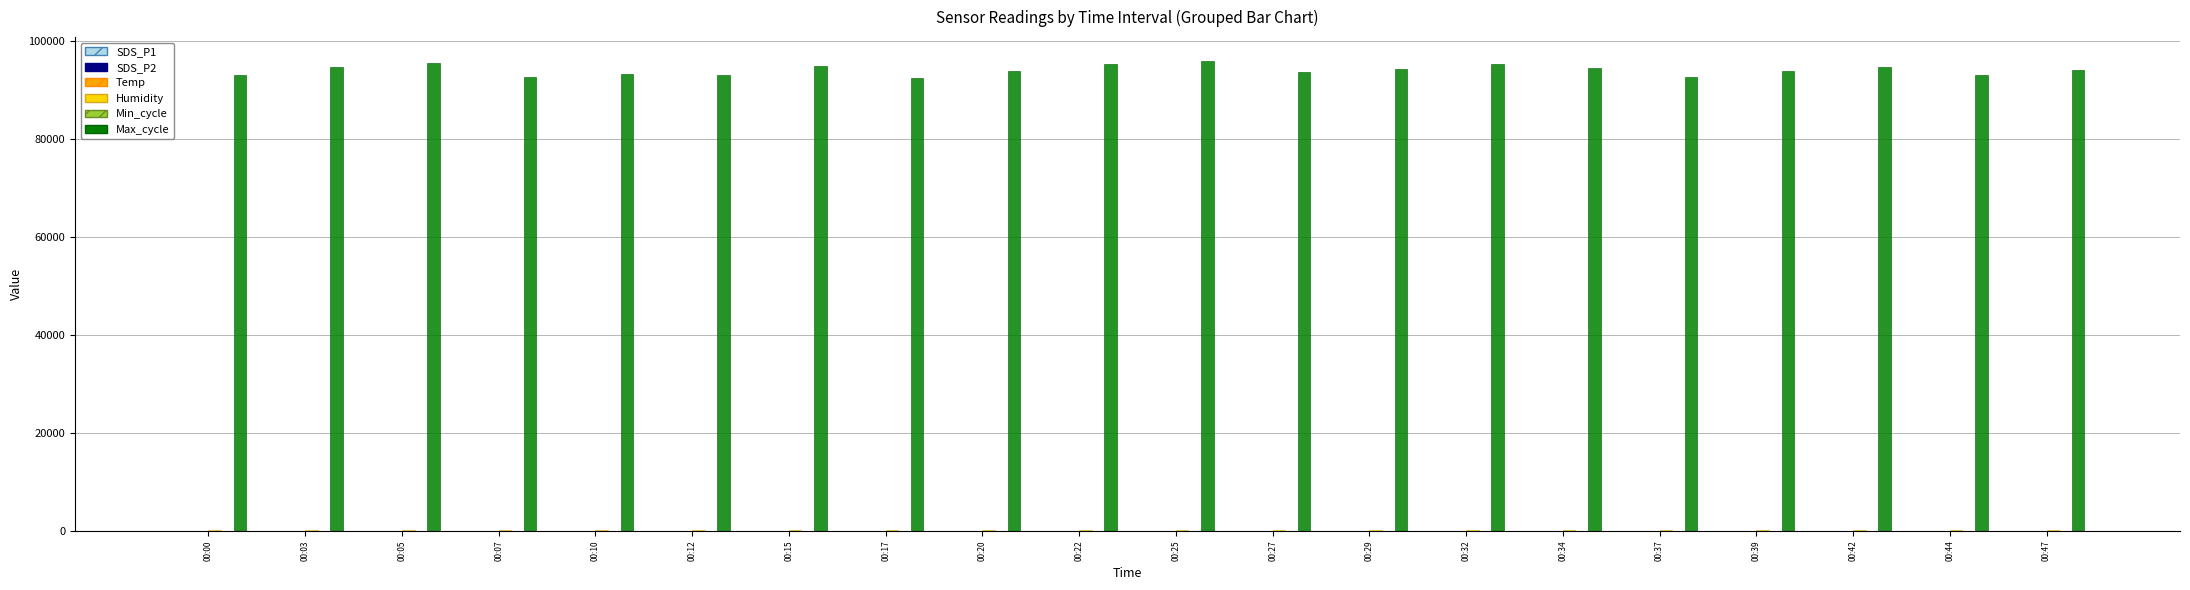

What is the greatest value displayed?

95994.0